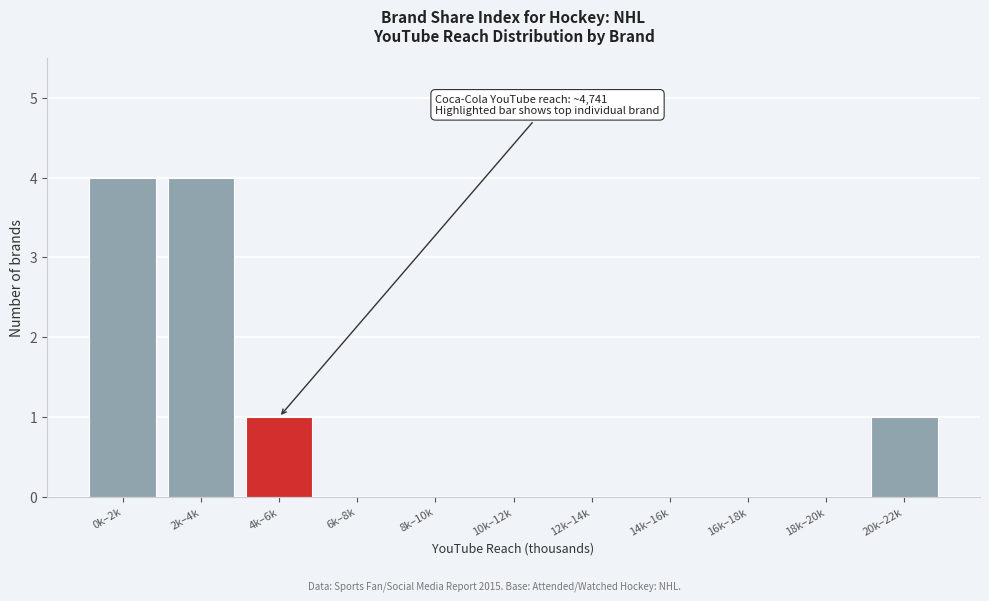

Reading left to right, transcribe all the data shown in this chart.

0k–2k=4	2k–4k=4	4k–6k=1	6k–8k=0	8k–10k=0	10k–12k=0	12k–14k=0	14k–16k=0	16k–18k=0	18k–20k=0	20k–22k=1